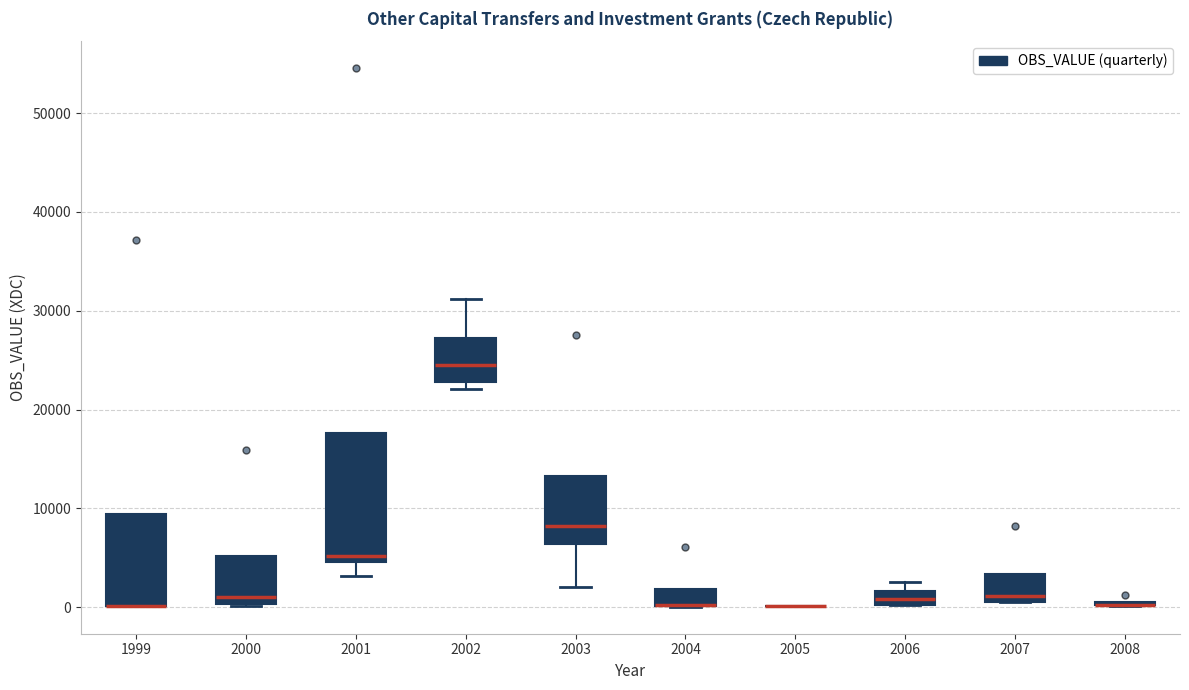

Where is the upper edge of the box at x = 2000 on the y-axis? The values are not printed on the chart, so give them approximately, as read against the axis.

5000